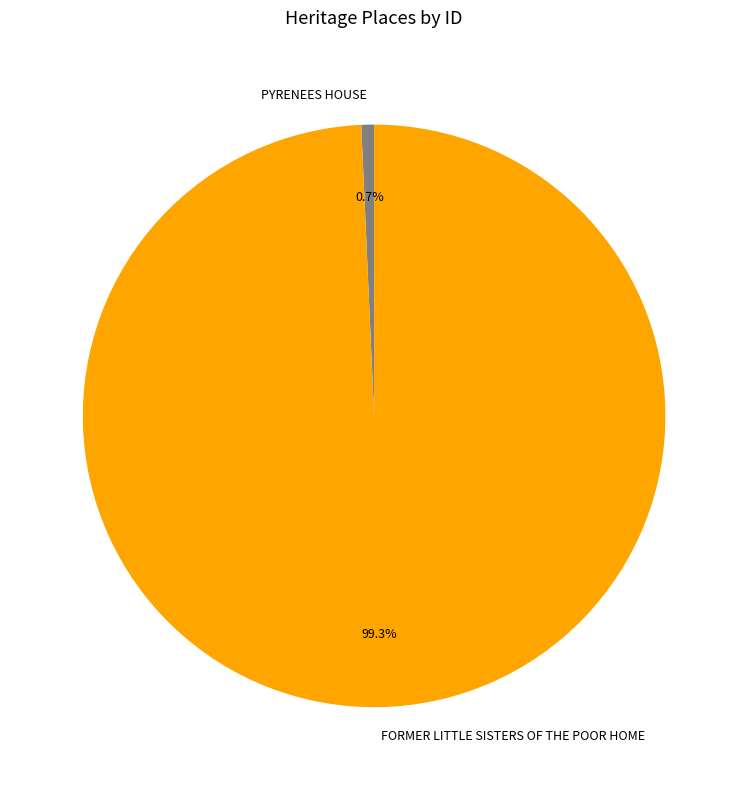

Does any single category account for the majority?

Yes